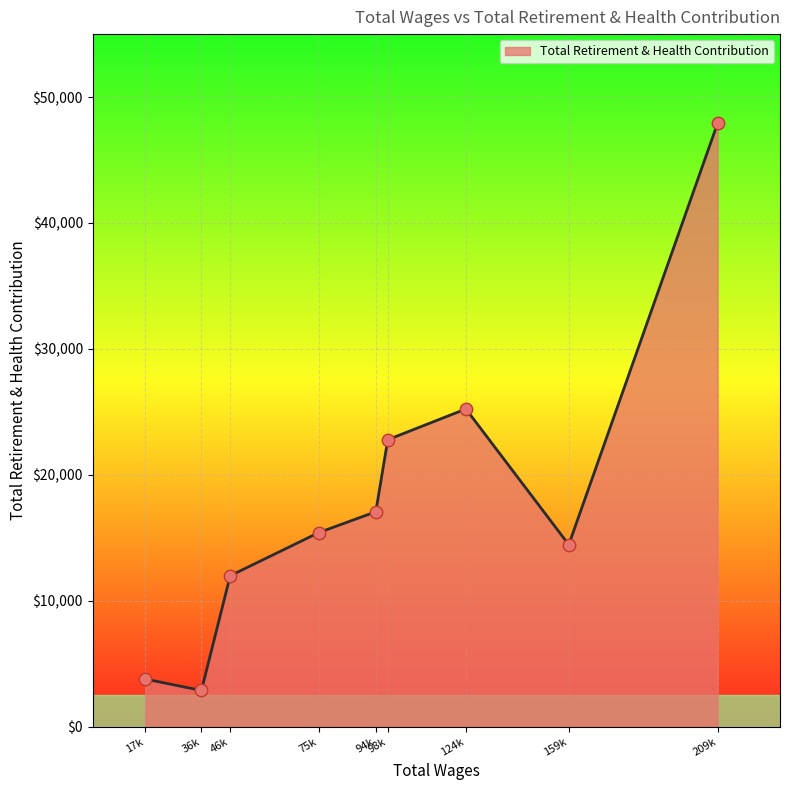

What is the change in value from 17k to 94k?

+13288